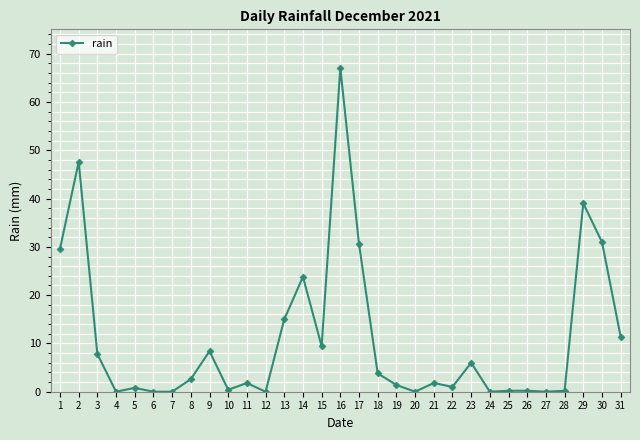

Does the chart have visible grid lines?

Yes